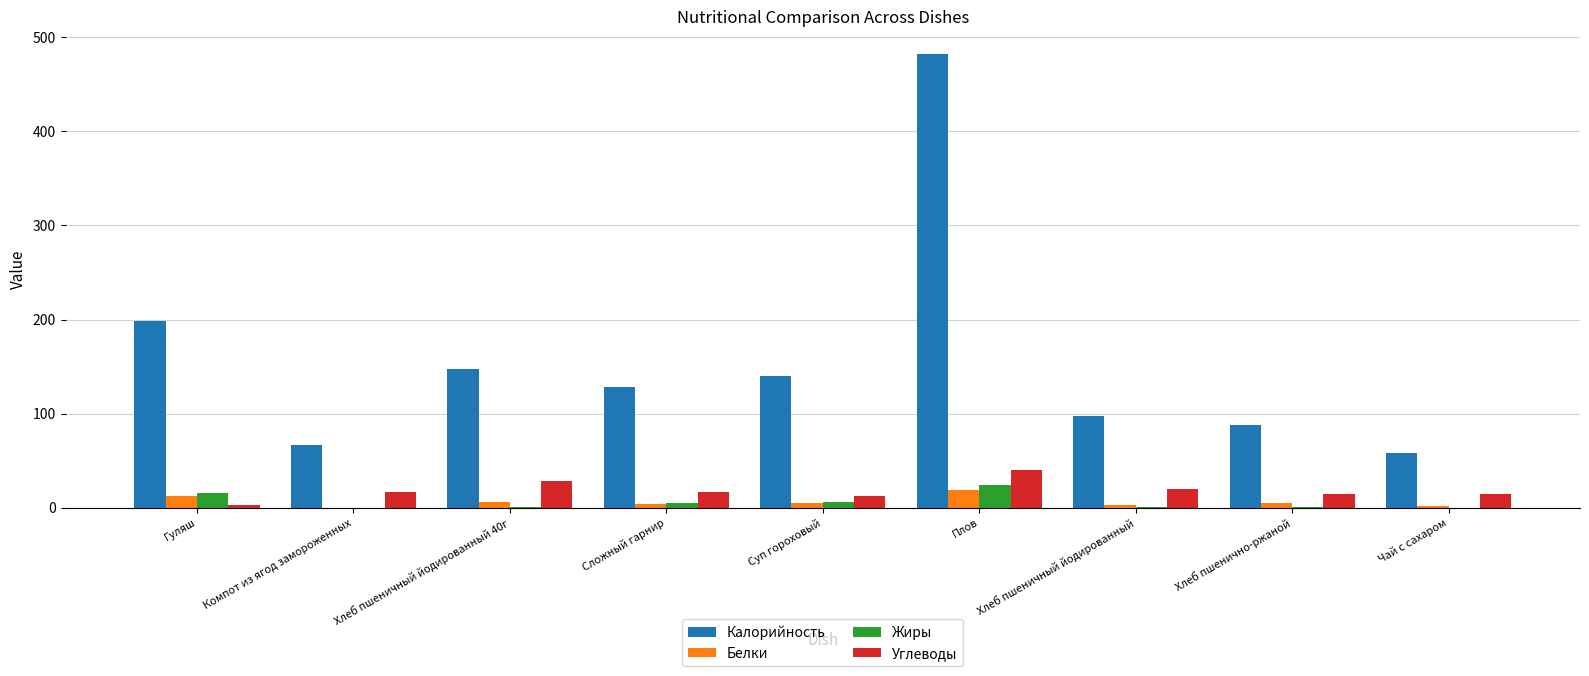

What is the maximum value for Жиры?

23.8